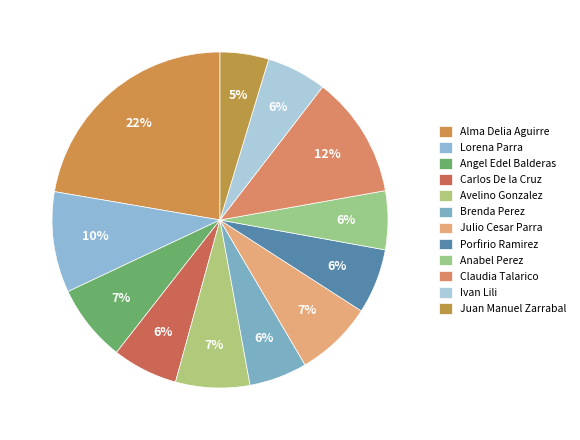

How many segments does this pie chart have?

12